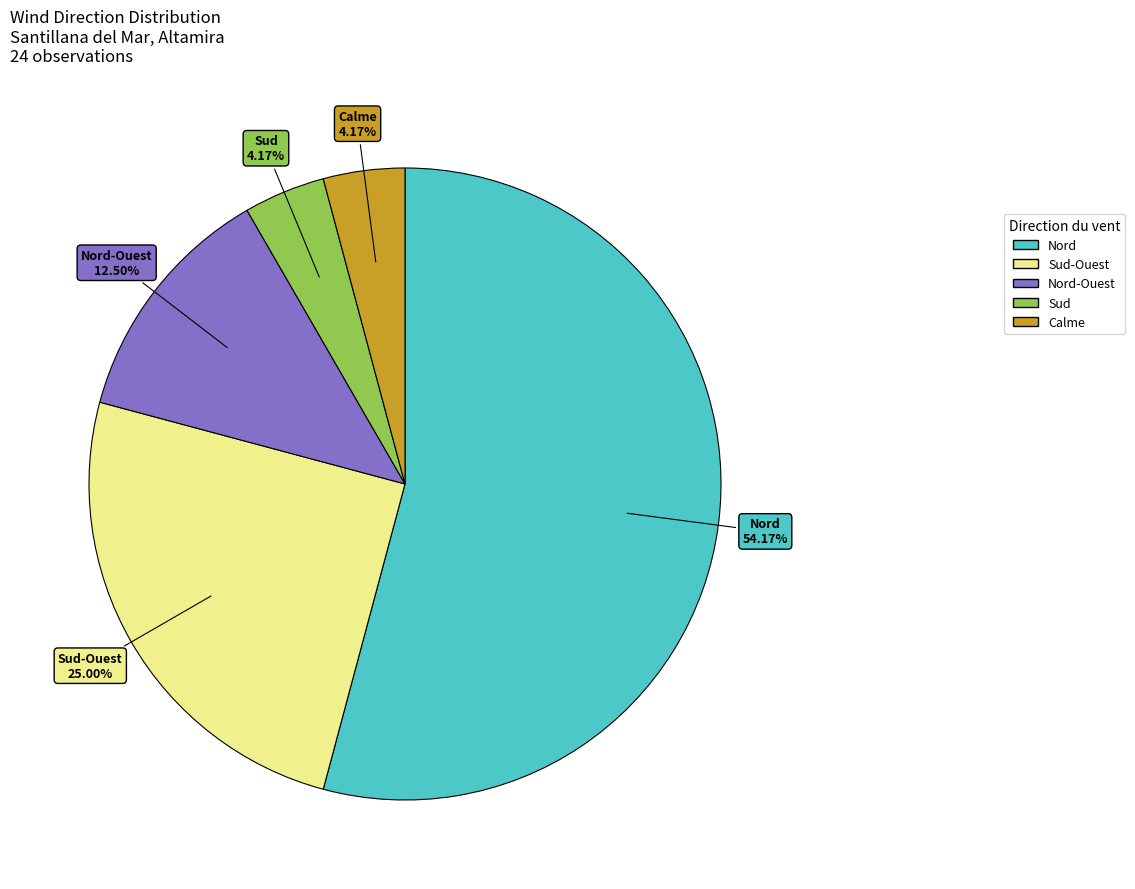

To the nearest percent, what is the combined percentage of Calme and Nord?

58%